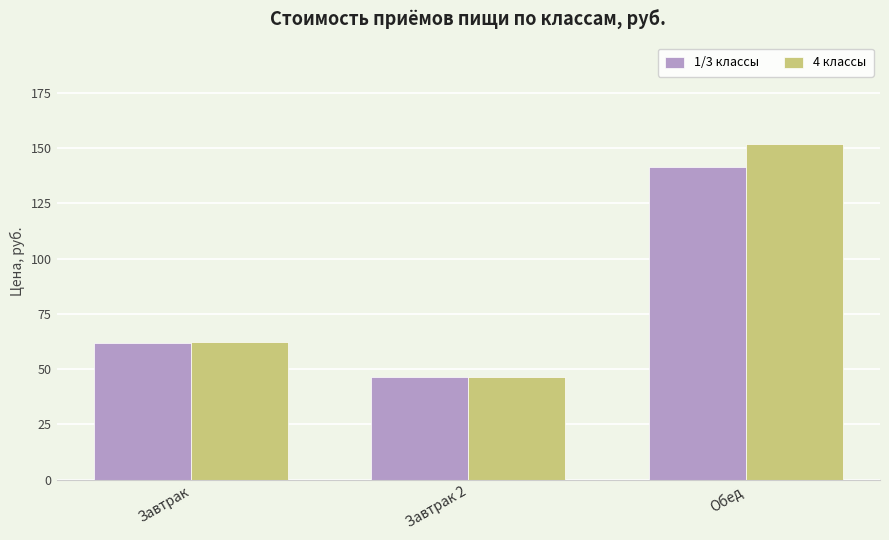

The value of 1/3 классы at Завтрак is 61.7. True or false?

True